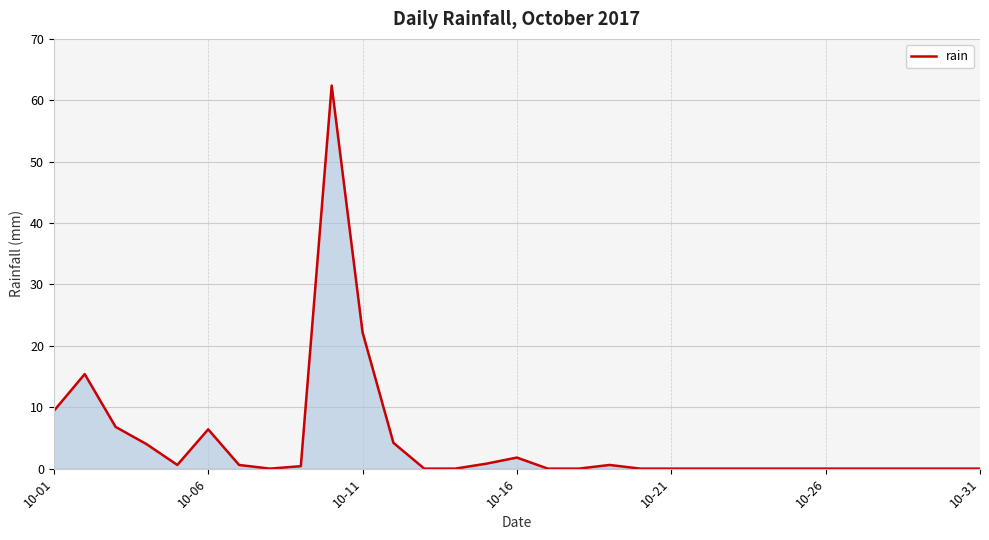

What is the maximum value shown in the chart?

62.4